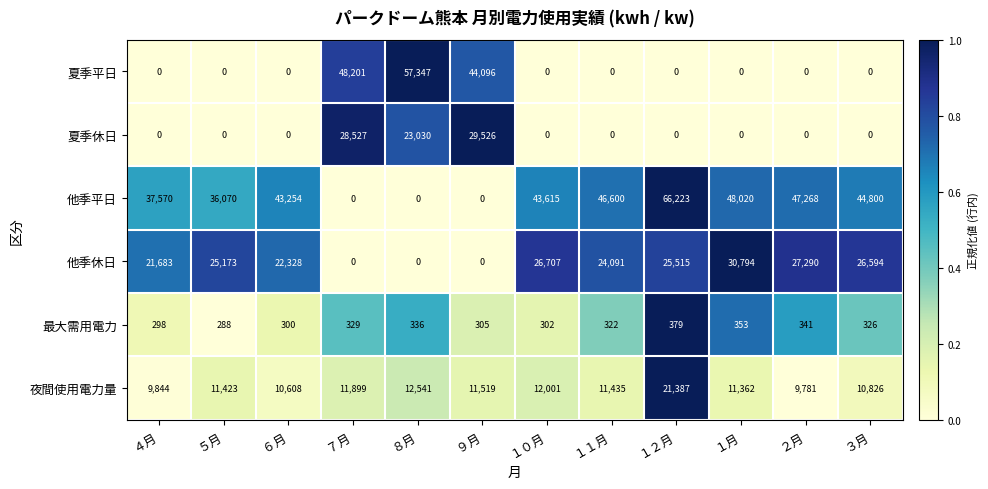

At which category is the sum across all series the highest?

１２月